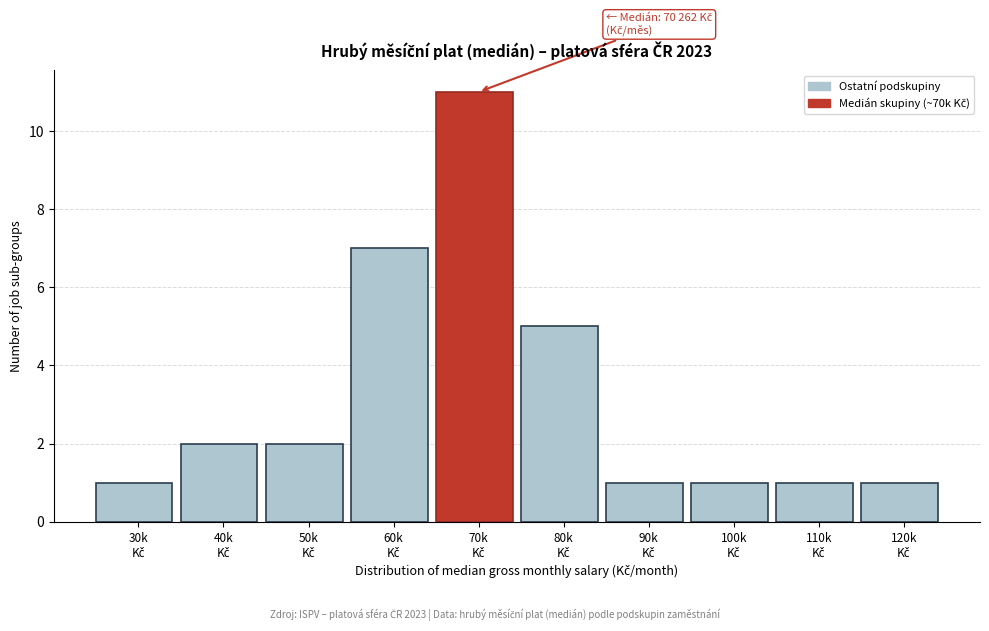

Reading right to left, what are all the values shown in this chart?

1	1	1	1	5	11	7	2	2	1